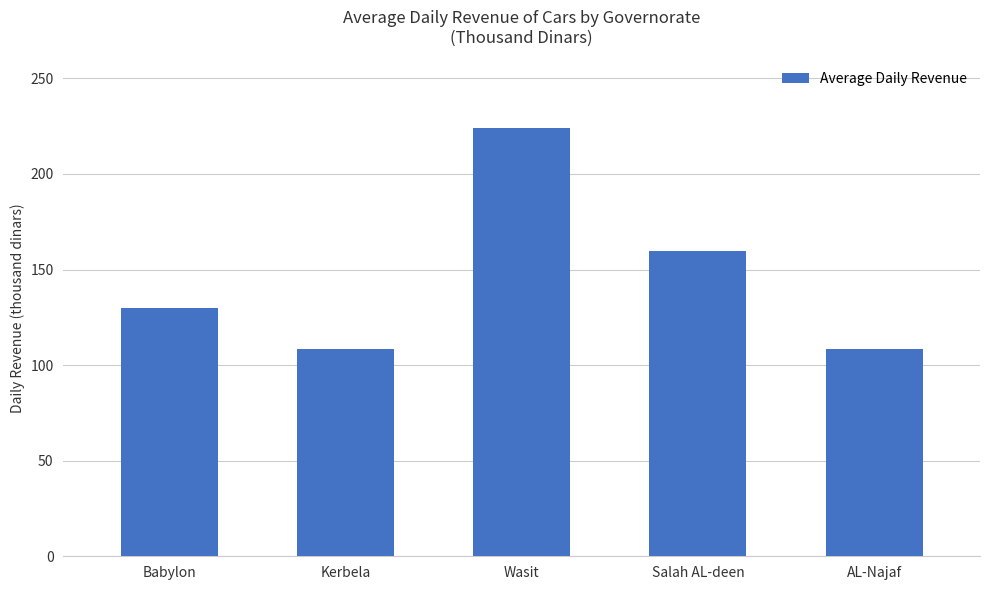

What is the sum of all values?

730.4